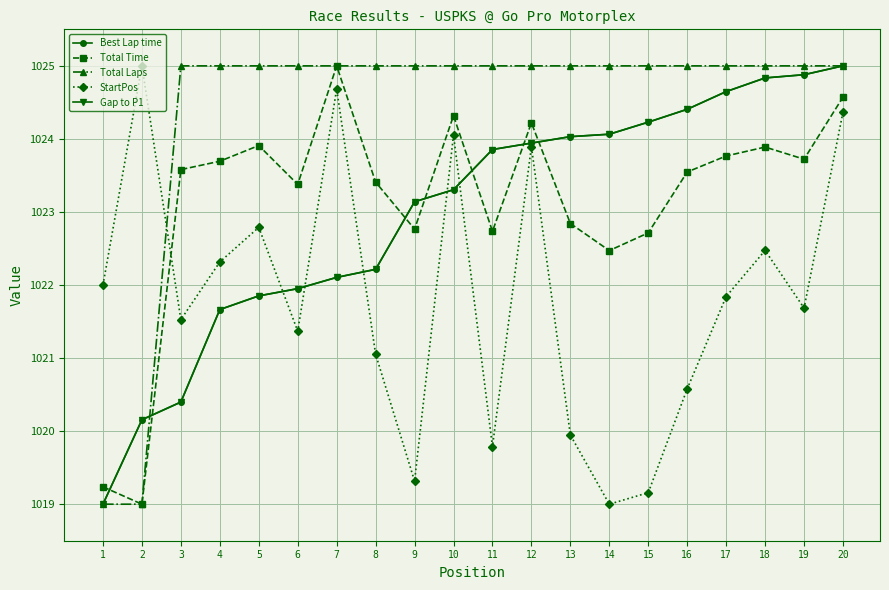

How many lines are shown in the chart?

5